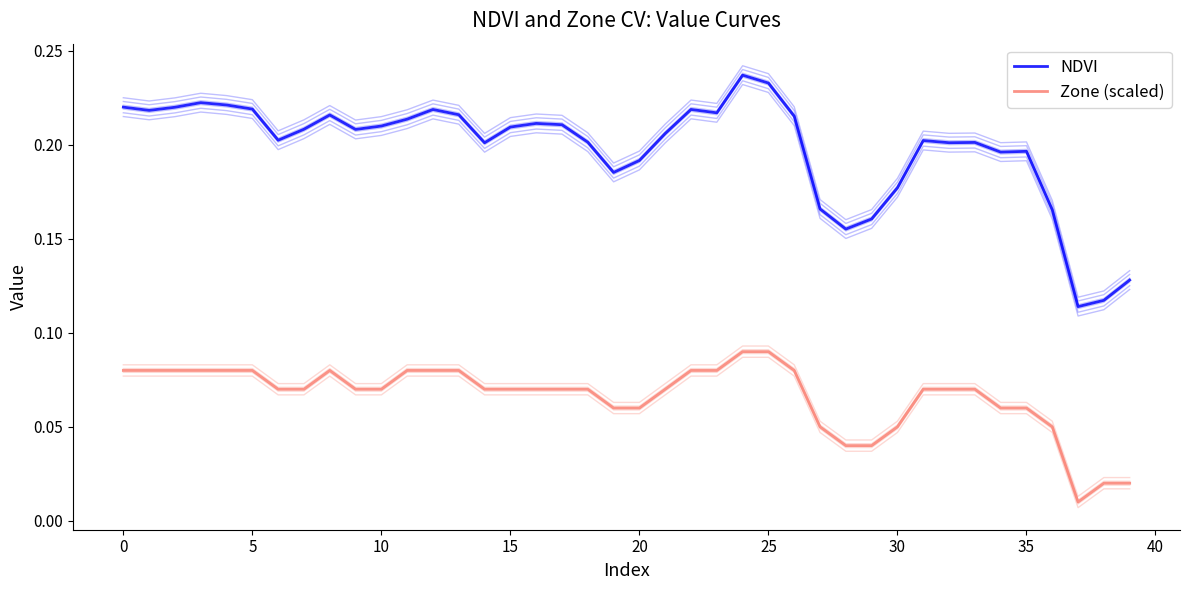

Is it true that Zone (scaled) equals 0.1 at 13?

False